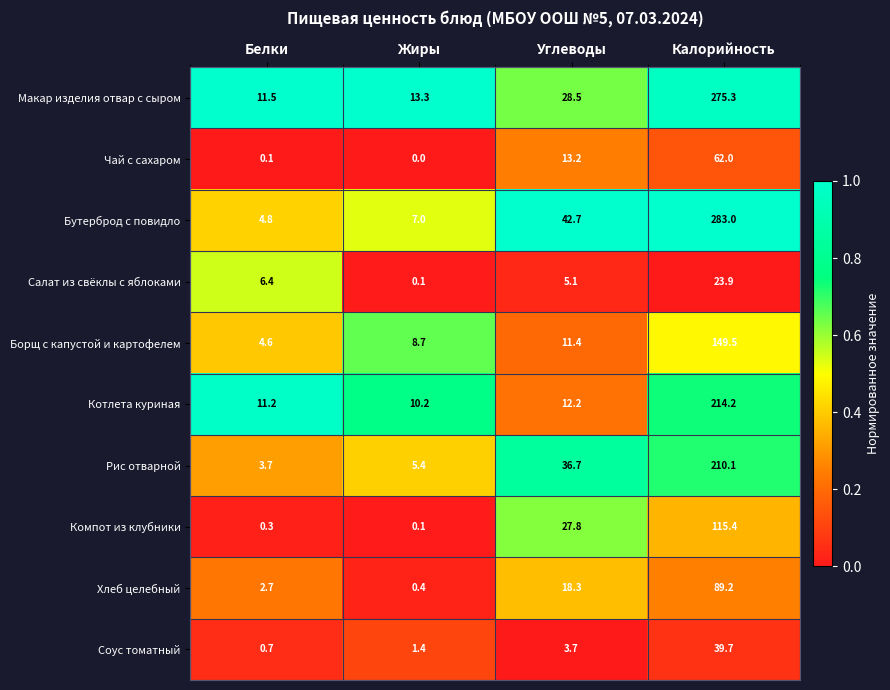

What is the average value of the Хлеб целебный series?

27.7